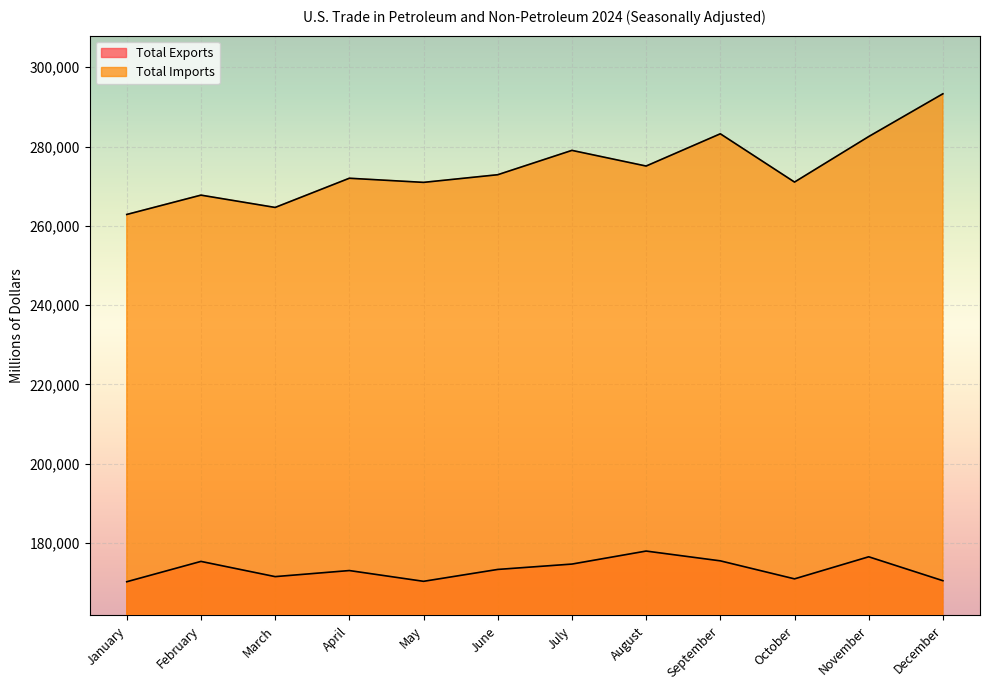

Which series has the largest total across all categories?

Total Imports